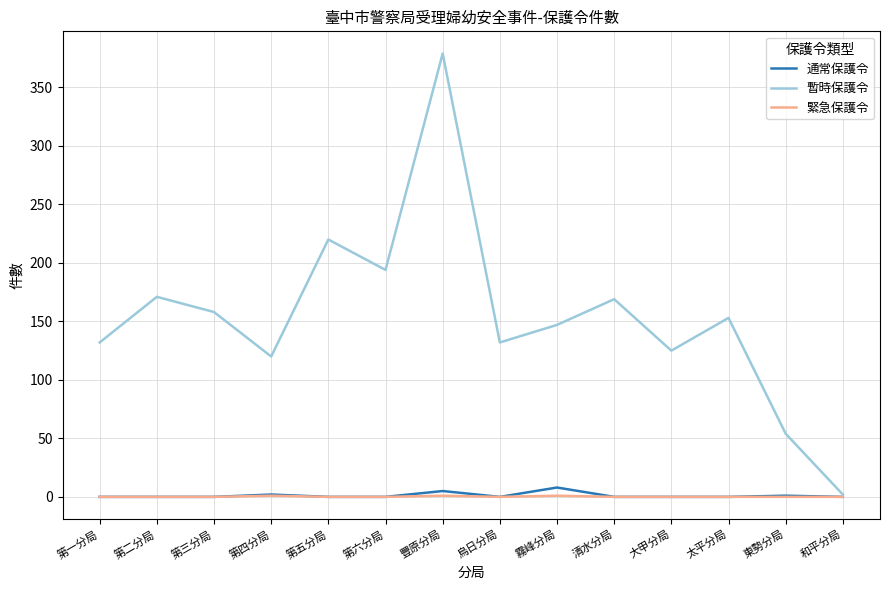

What position from the right is 第二分局?

13